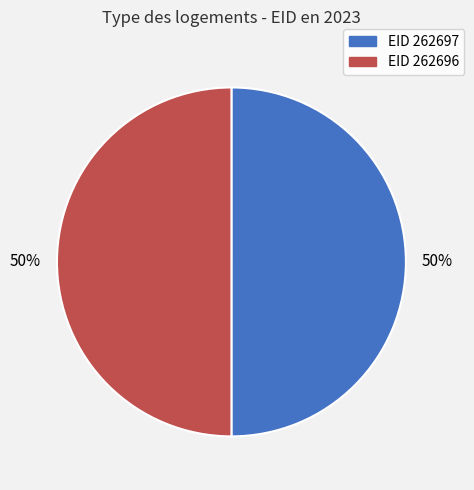

To the nearest percent, what is the average slice percentage?

50%